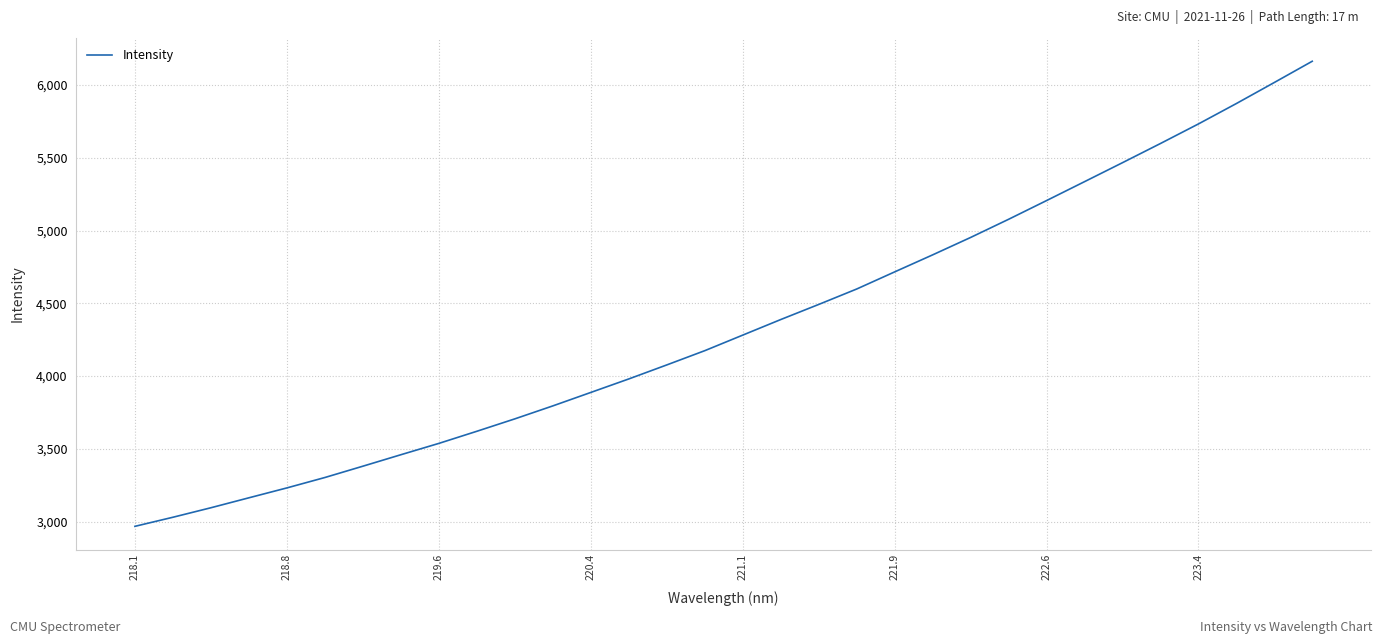

What is the difference between the maximum and minimum values?

3196.5